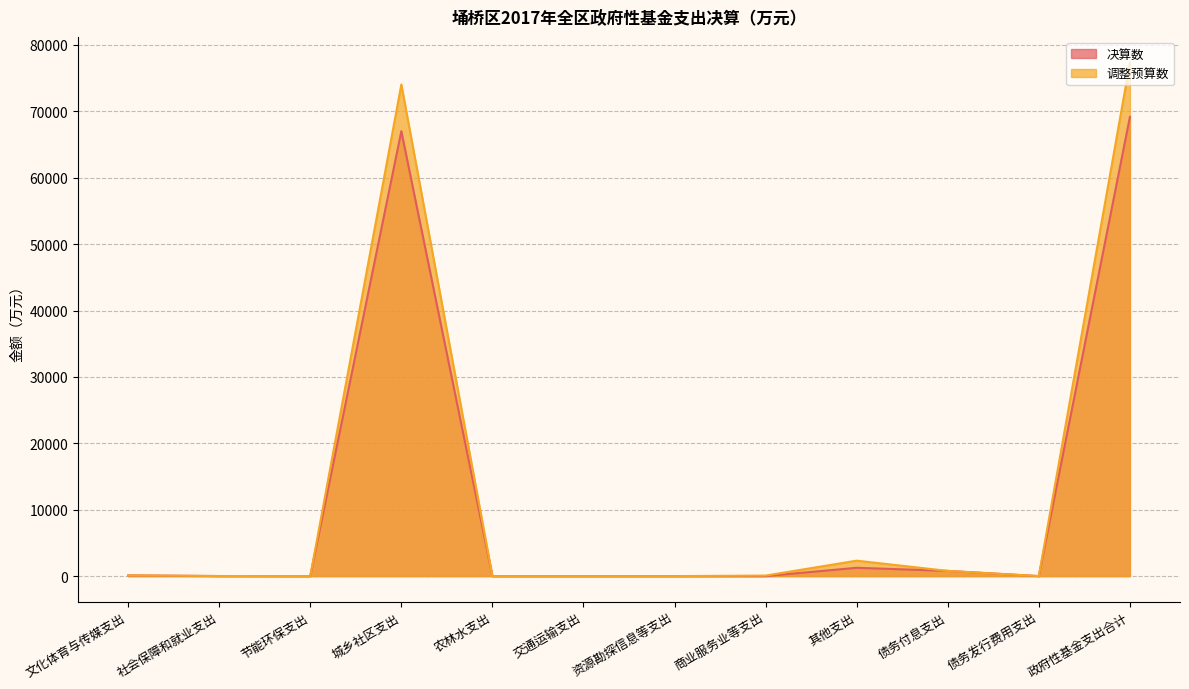

At how many categories does at least one series exceed 23301?

2